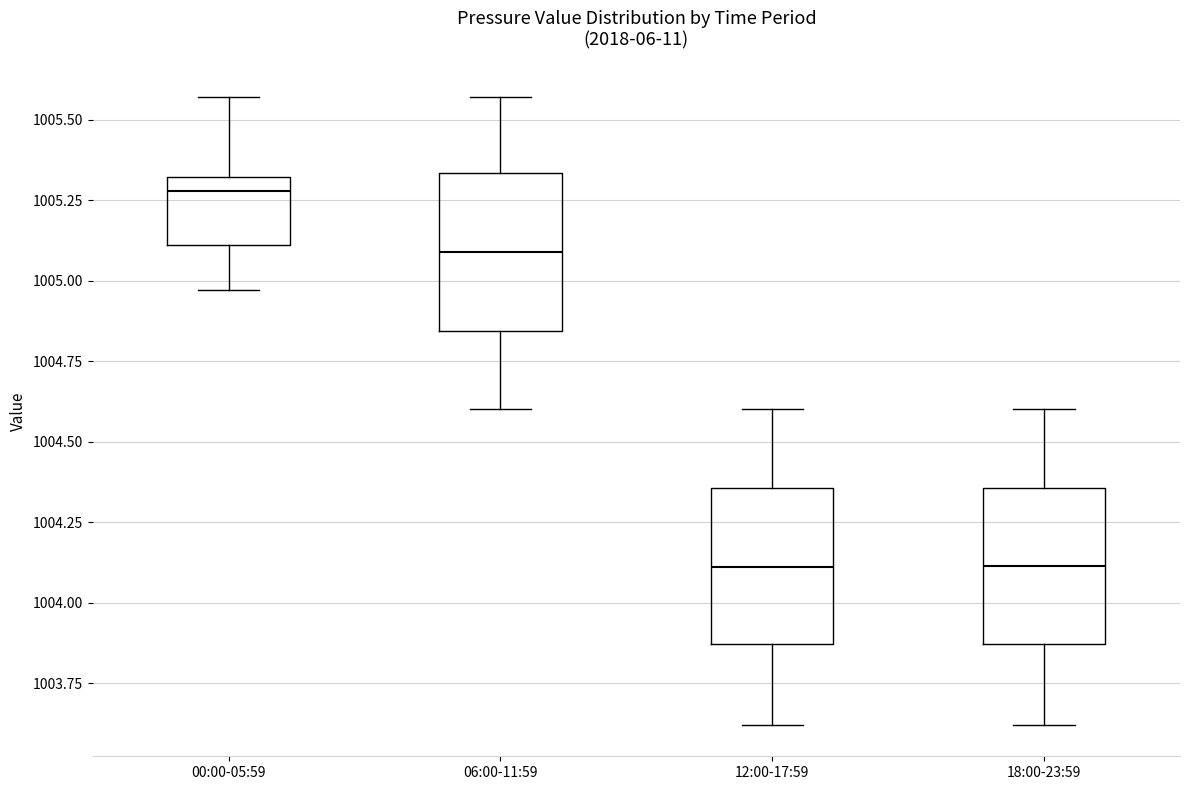

Reading left to right, read every box against the y-axis: the position of its median line, the range the box covers, and the ends of its whiskers. The values are not printed on the chart, so give them approximately, as read against the axis.

00:00-05:59: median 1005.30 (just below the box's upper edge), box 1005.10 to 1005.30, whiskers 1004.95 to 1005.55
06:00-11:59: median 1005.10, box 1004.85 to 1005.35, whiskers 1004.60 to 1005.55
12:00-17:59: median 1004.10, box 1003.85 to 1004.35, whiskers 1003.60 to 1004.60
18:00-23:59: median 1004.10, box 1003.85 to 1004.35, whiskers 1003.60 to 1004.60